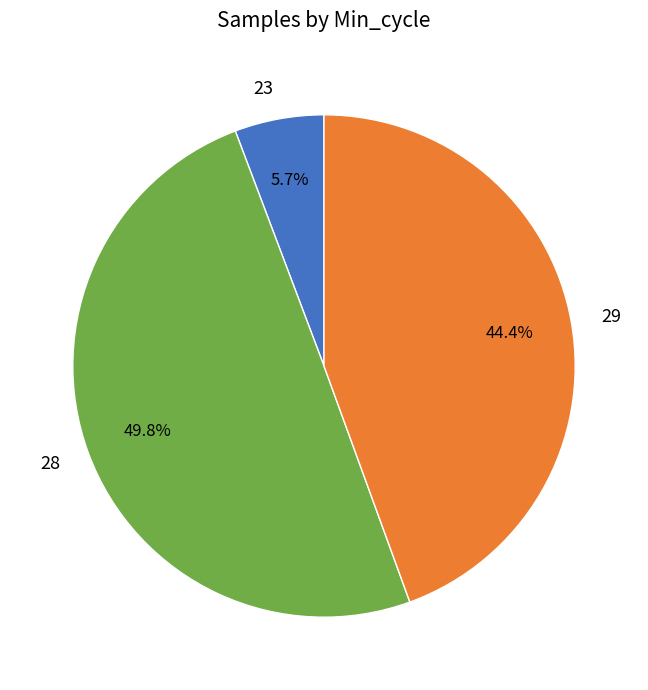

Which slice is the largest?

28